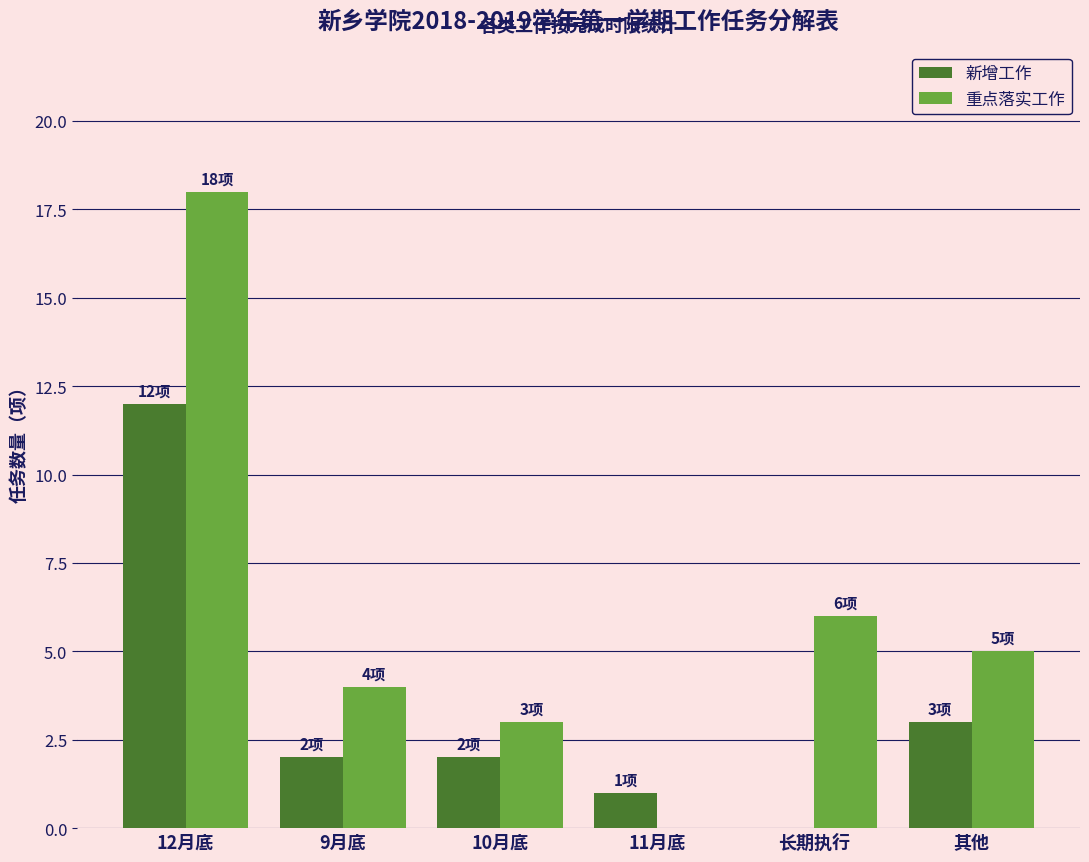

Which series has the largest total across all categories?

重点落实工作